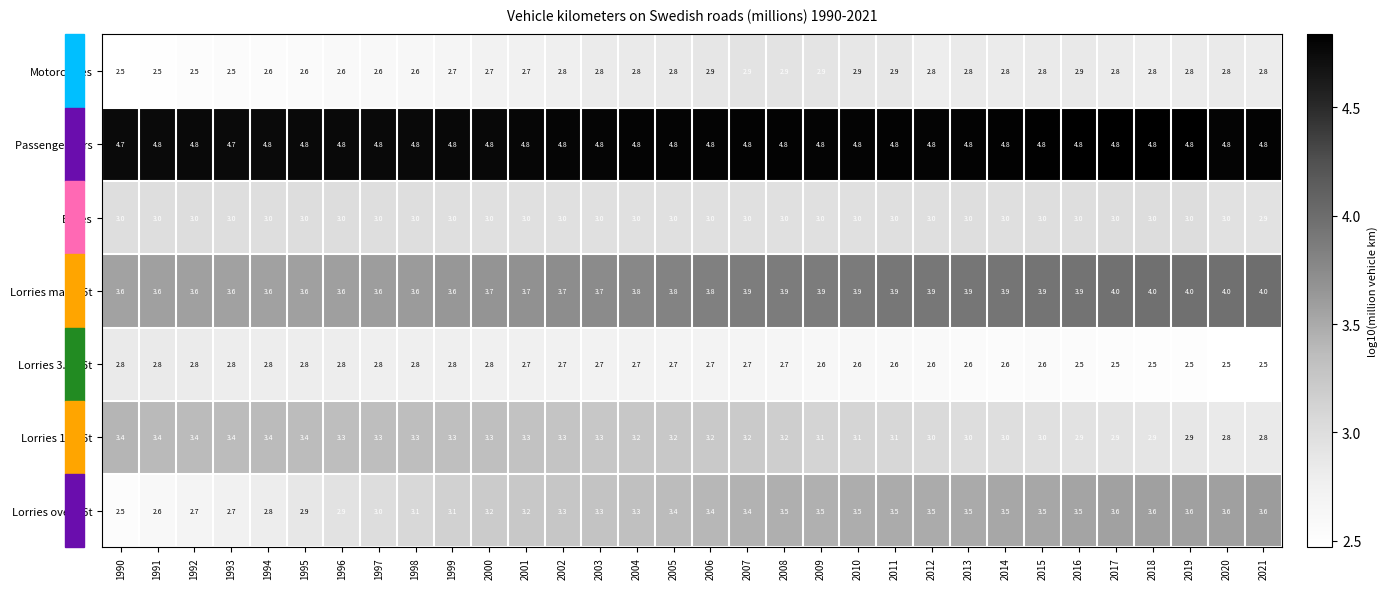

List the series in order of their peak value, lowest first.

Lorries 3.5-16t, Motorcycles, Buses, Lorries 16-26t, Lorries over 26t, Lorries max 3.5t, Passenger cars